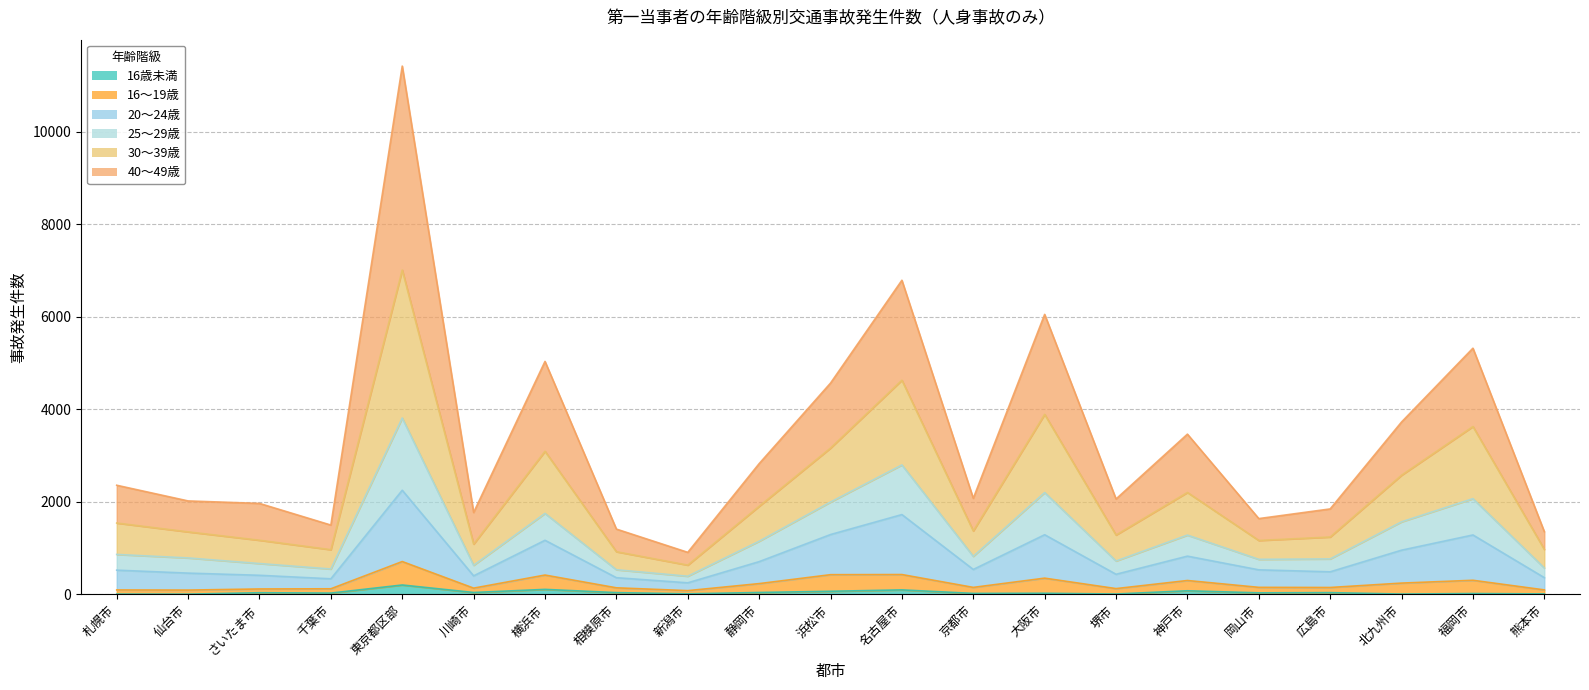

What is the label of the 20th point from the right?

仙台市